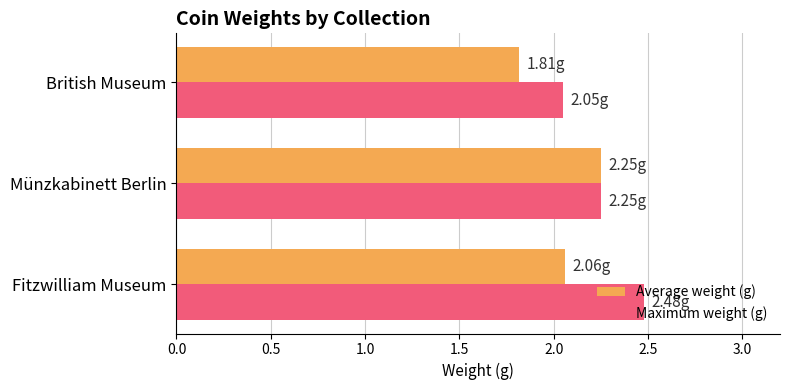

Rank the series by their average value, from highest to lowest.

Maximum weight (g), Average weight (g)